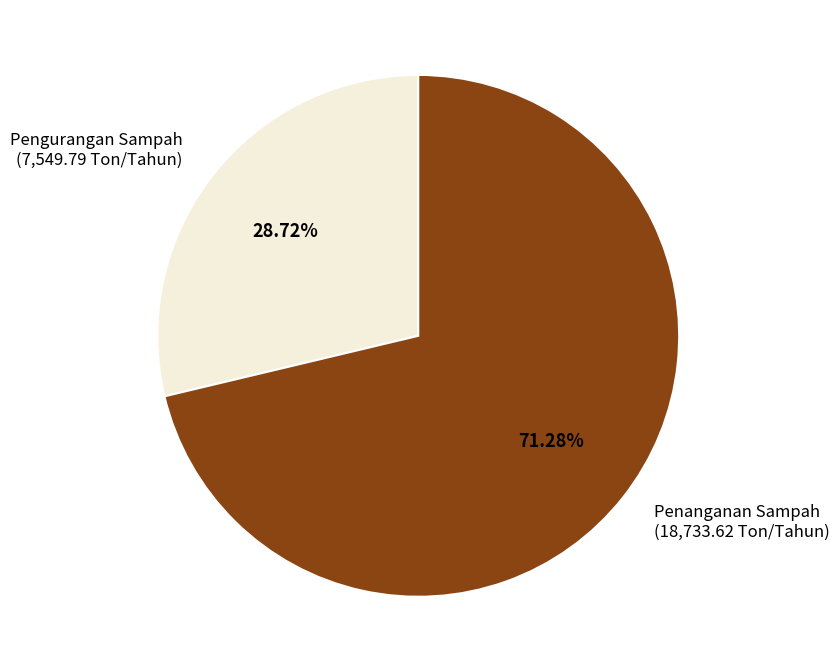

The Penanganan Sampah slice represents 86% of the pie. True or false?

False